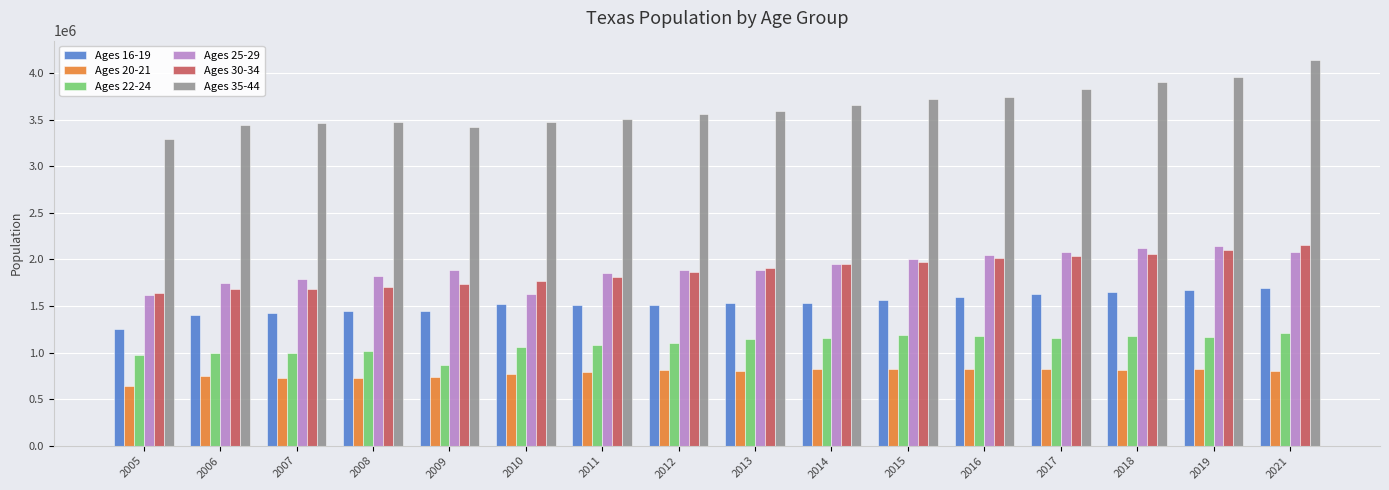

How many groups of bars are there?

16